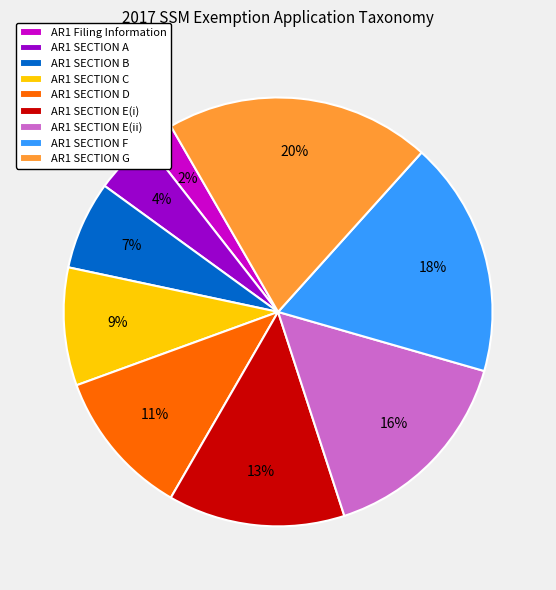

Which has a higher value, AR1 SECTION E(i) or AR1 SECTION G?

AR1 SECTION G